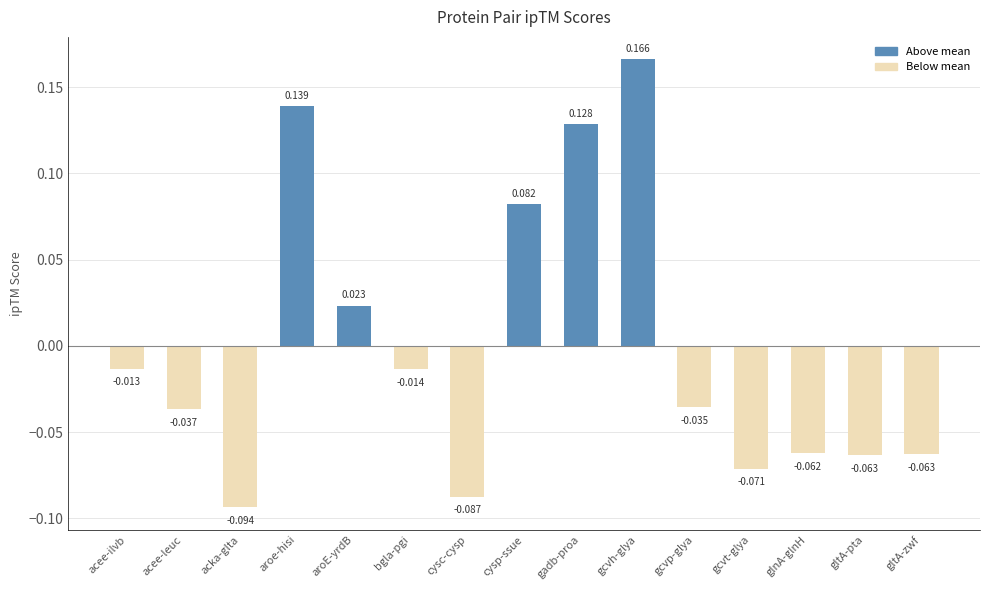

How many distinct data groups are displayed?

1